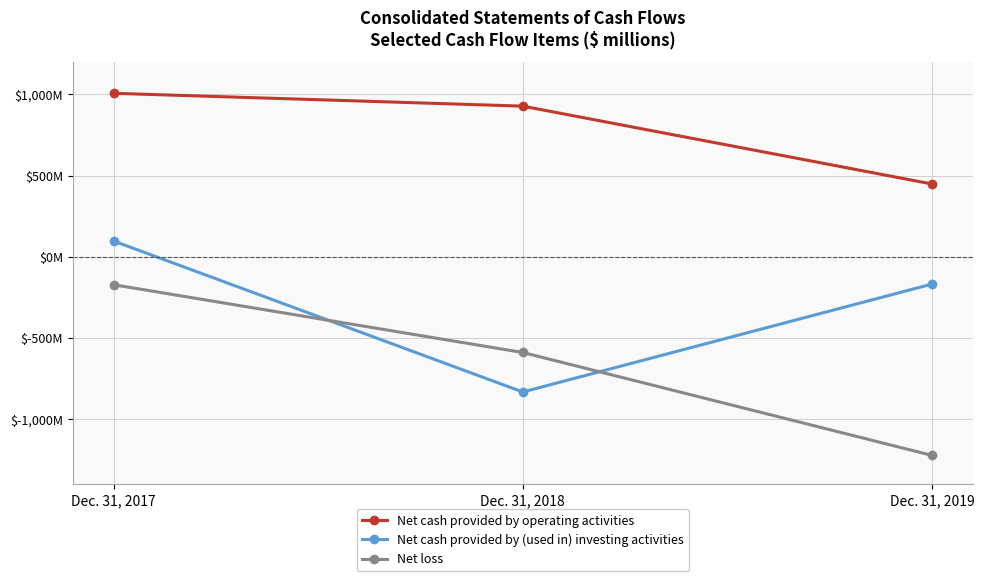

Which label corresponds to the largest value in the chart?

Dec. 31, 2017